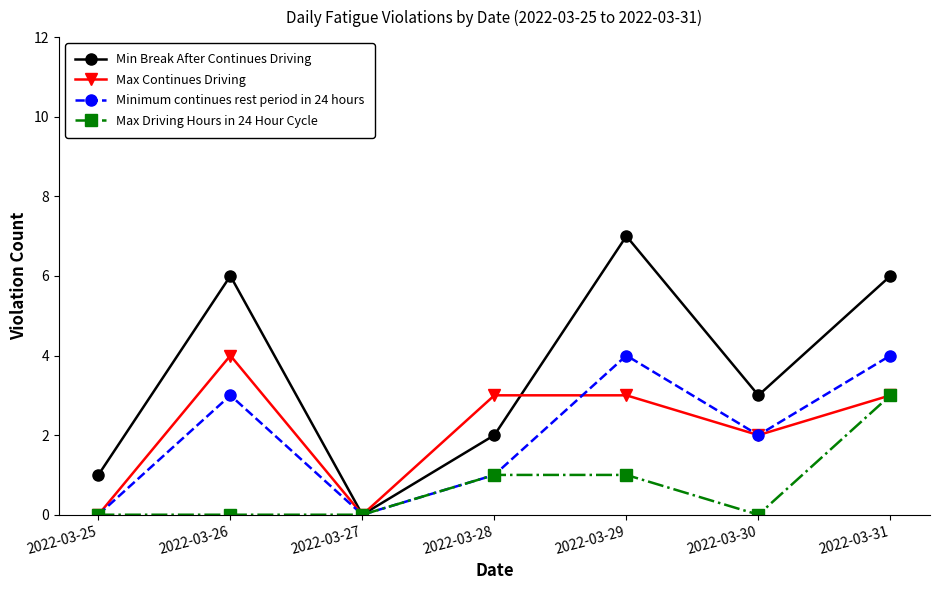

What is the highest value of the Max Continues Driving series?

4